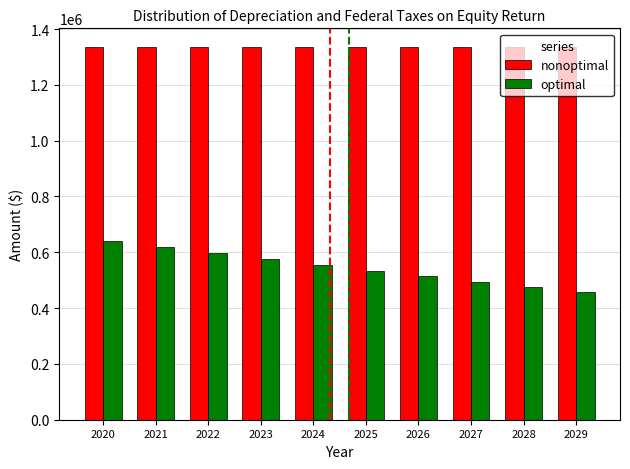

How many bars are there in each group?

2